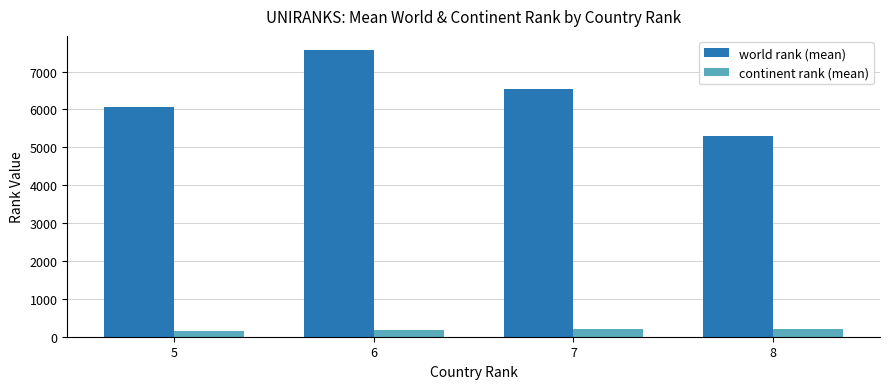

What are all the series names shown in the legend?

world rank (mean), continent rank (mean)